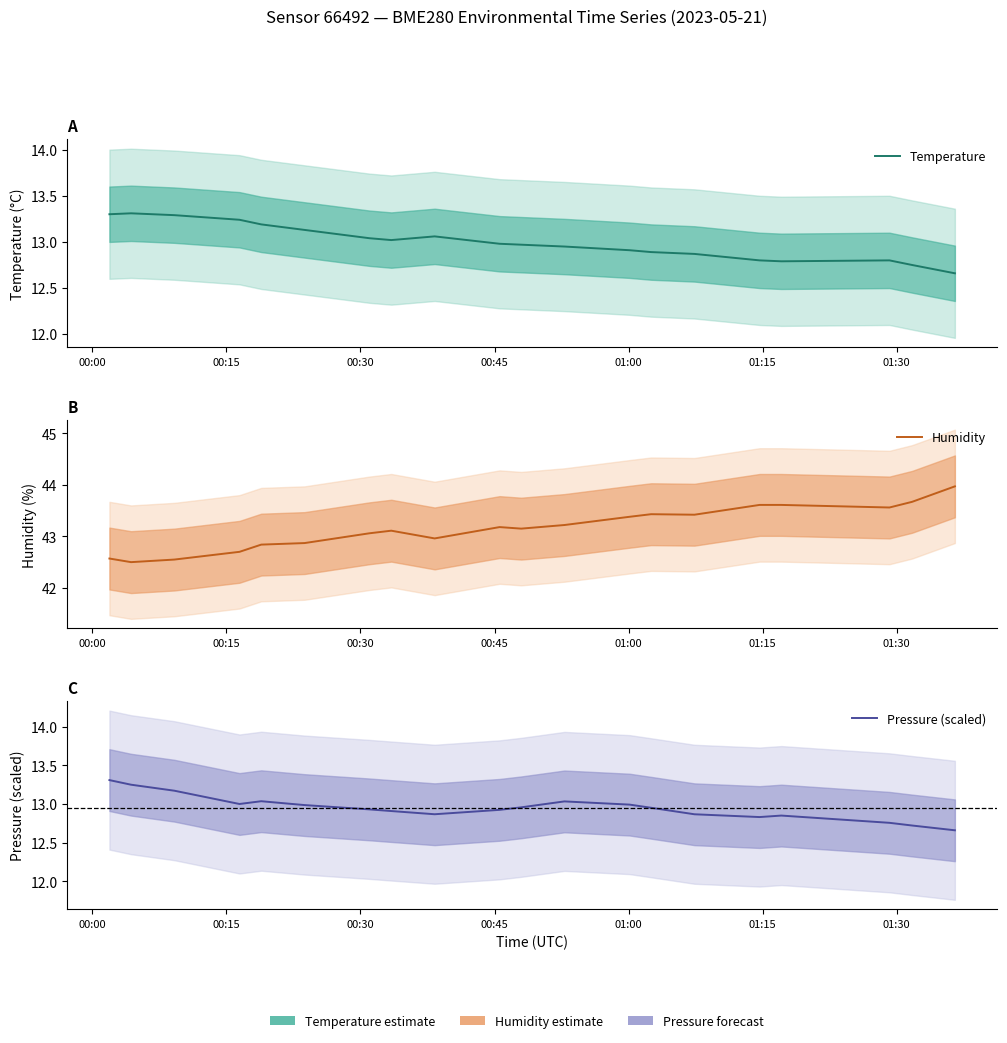

Is it true that Temperature equals 22.6 at 00:30?

False